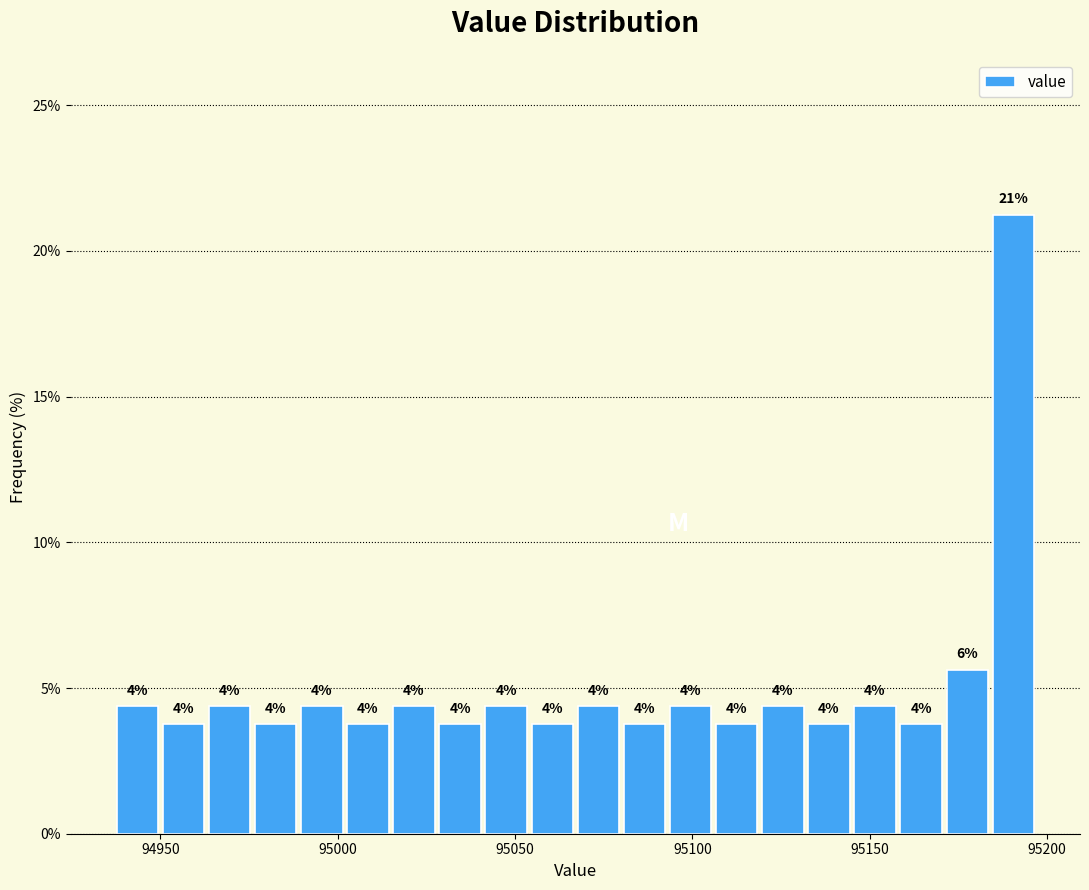

Around what value on the x-axis is the tallest bar? Give the approximate position of its centre, as read against the axis.

95190